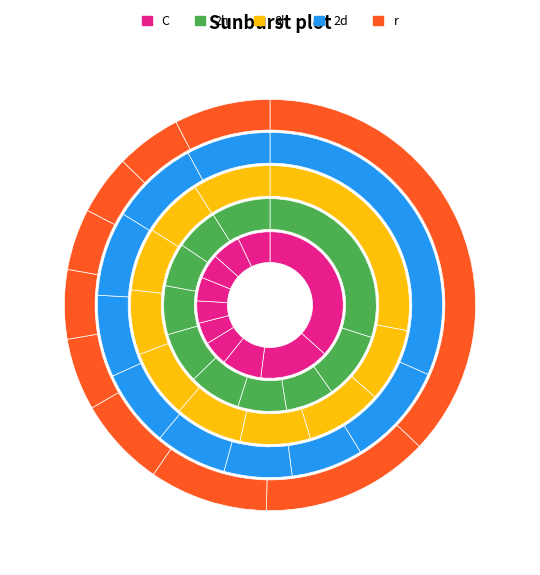

The pct65 slice represents 1% of the pie. True or false?

False